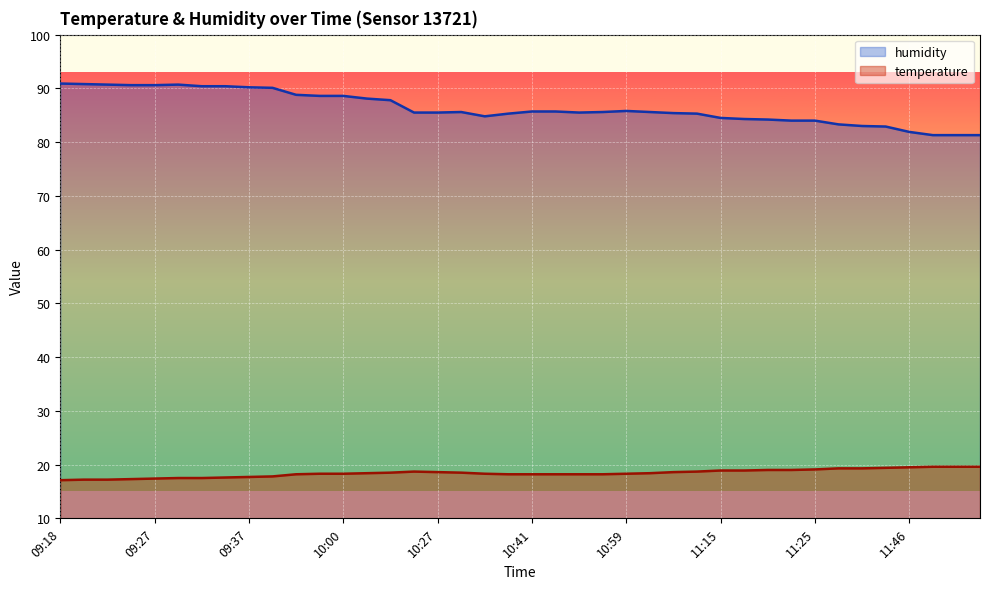

Does the chart display data point markers on the line(s)?

No